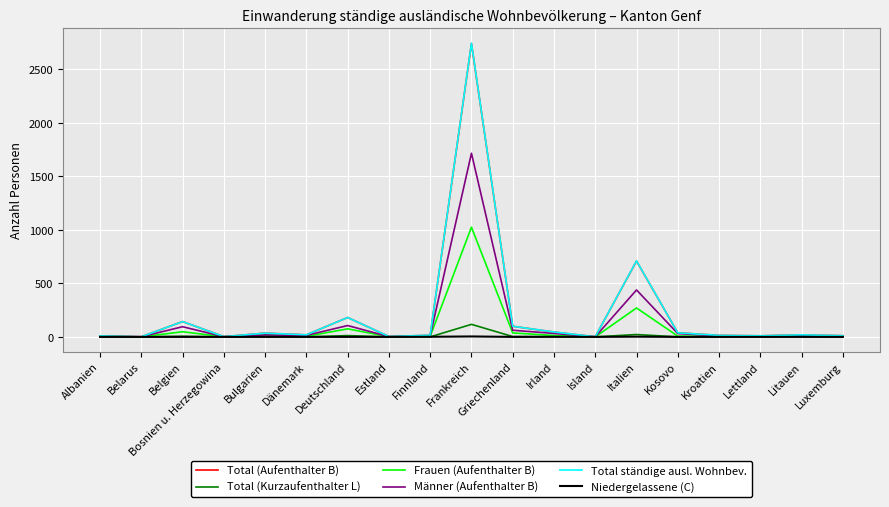

At which label does Total (Aufenthalter B) reach its peak?

Frankreich